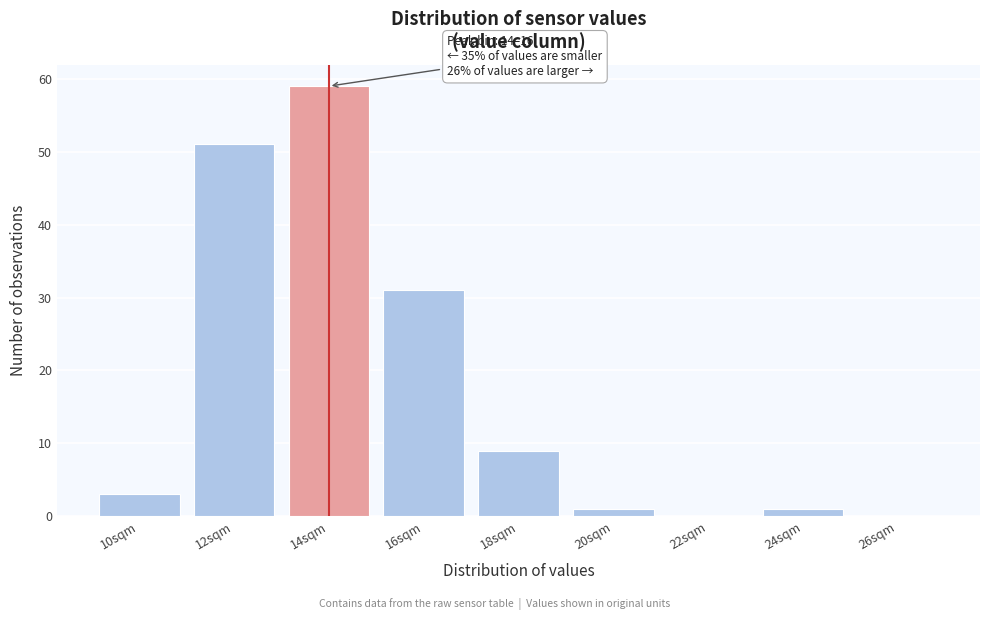

Reading left to right, list all the values displayed in this chart.

10sqm=3	12sqm=51	14sqm=59	16sqm=31	18sqm=9	20sqm=1	22sqm=0	24sqm=1	26sqm=0